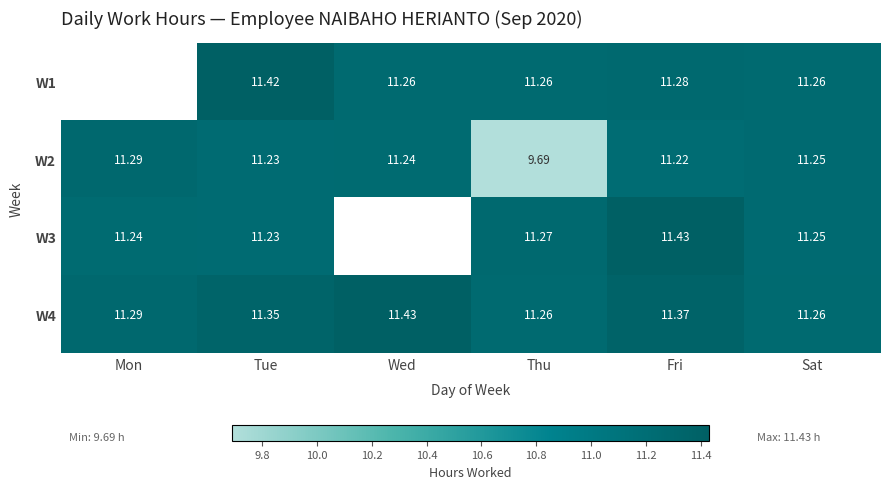

What is the difference between the maximum and minimum values in the W2 series?

1.6